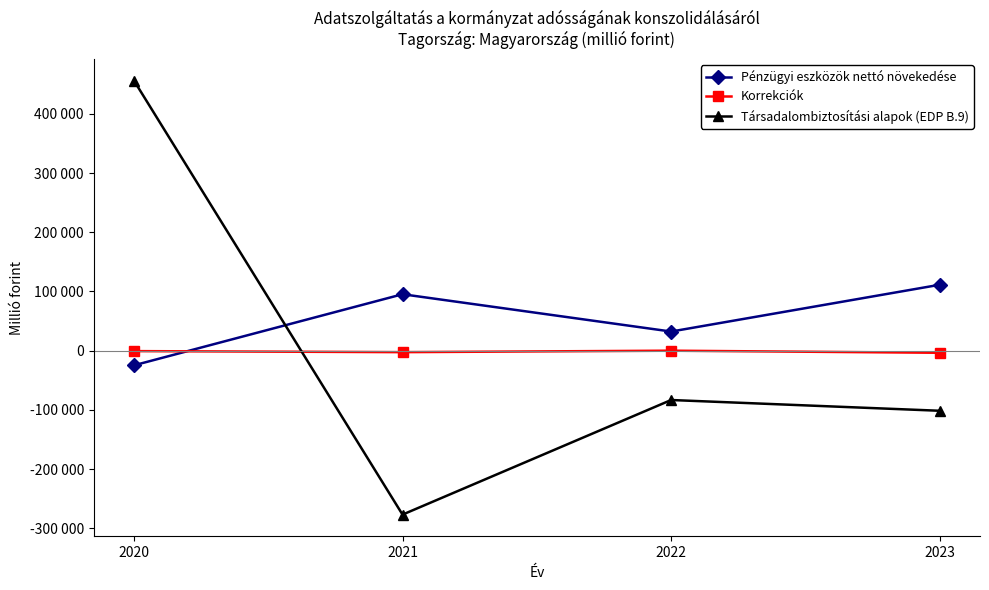

What are all the series names shown in the legend?

Pénzügyi eszközök nettó növekedése, Korrekciók, Társadalombiztosítási alapok (EDP B.9)